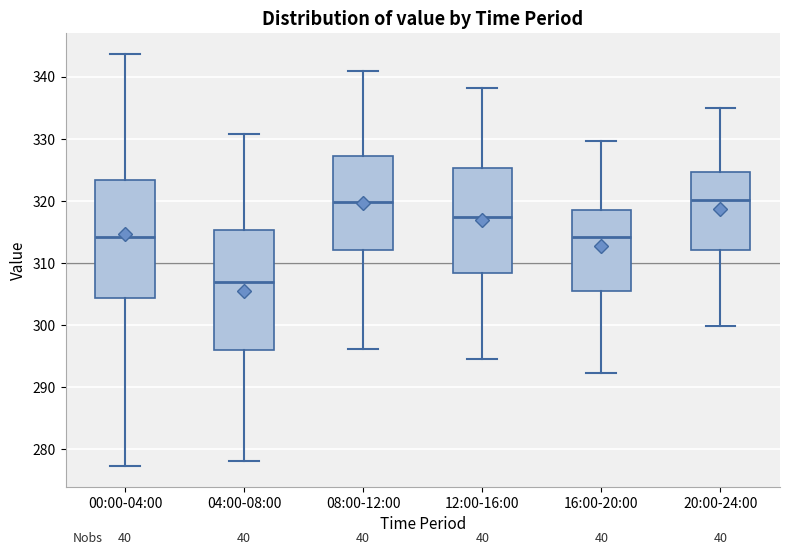

Which box's median line is the lowest?

04:00-08:00